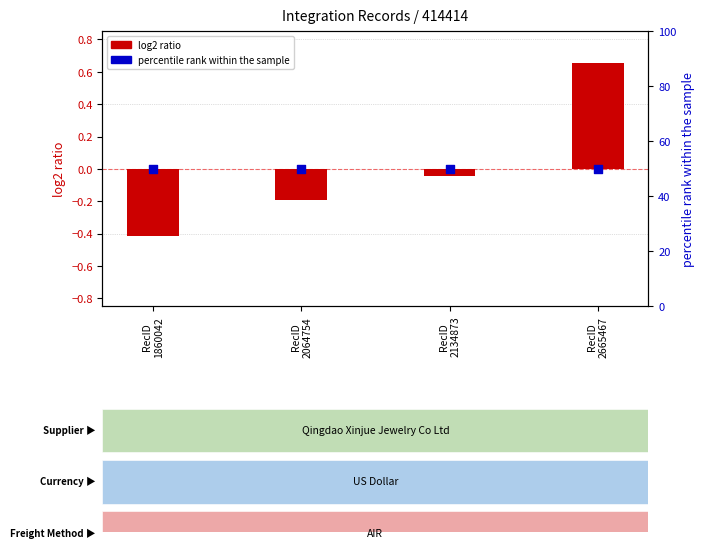

What is the total value across all series at RecID
2134873?

50.0